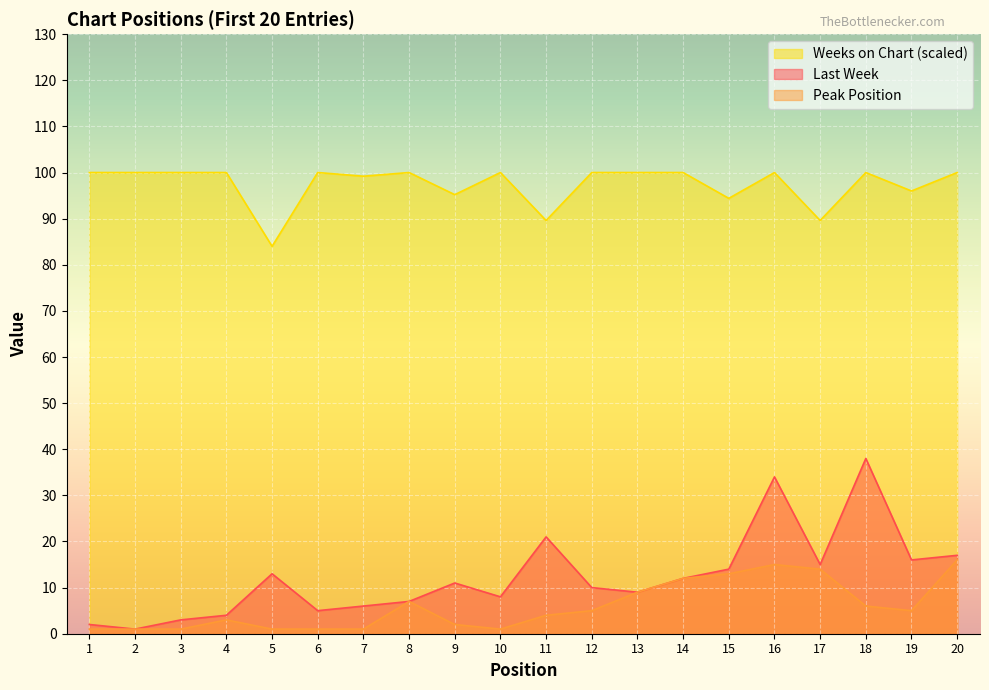

The value of Peak Position at 1 is 0.2. True or false?

False